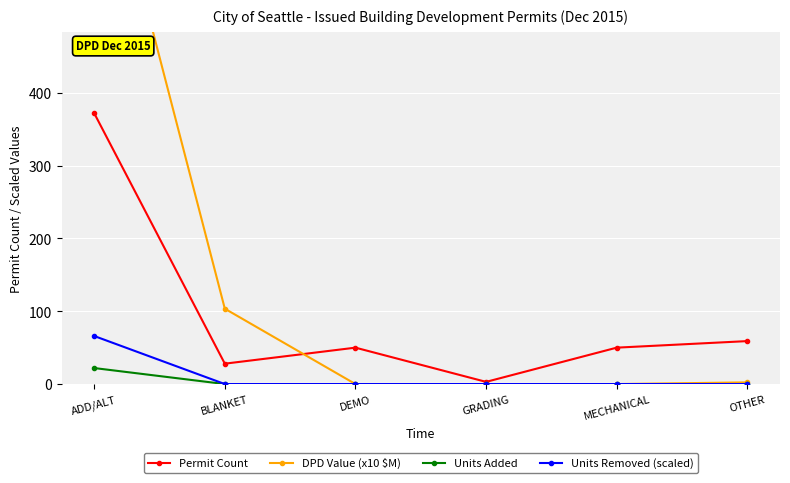

Reading left to right, what are all the values shown in this chart?

Permit Count: ADD/ALT=372.0	BLANKET=28.0	DEMO=50.0	GRADING=3.0	MECHANICAL=50.0	OTHER=59.0
DPD Value (x10 $M): ADD/ALT=794.8	BLANKET=103.5	DEMO=0.0	GRADING=0.0	MECHANICAL=0.0	OTHER=2.3
Units Added: ADD/ALT=22.0	BLANKET=0.0	DEMO=0.0	GRADING=0.0	MECHANICAL=0.0	OTHER=0.0
Units Removed (scaled): ADD/ALT=66.0	BLANKET=0.0	DEMO=0.0	GRADING=0.0	MECHANICAL=0.0	OTHER=0.0